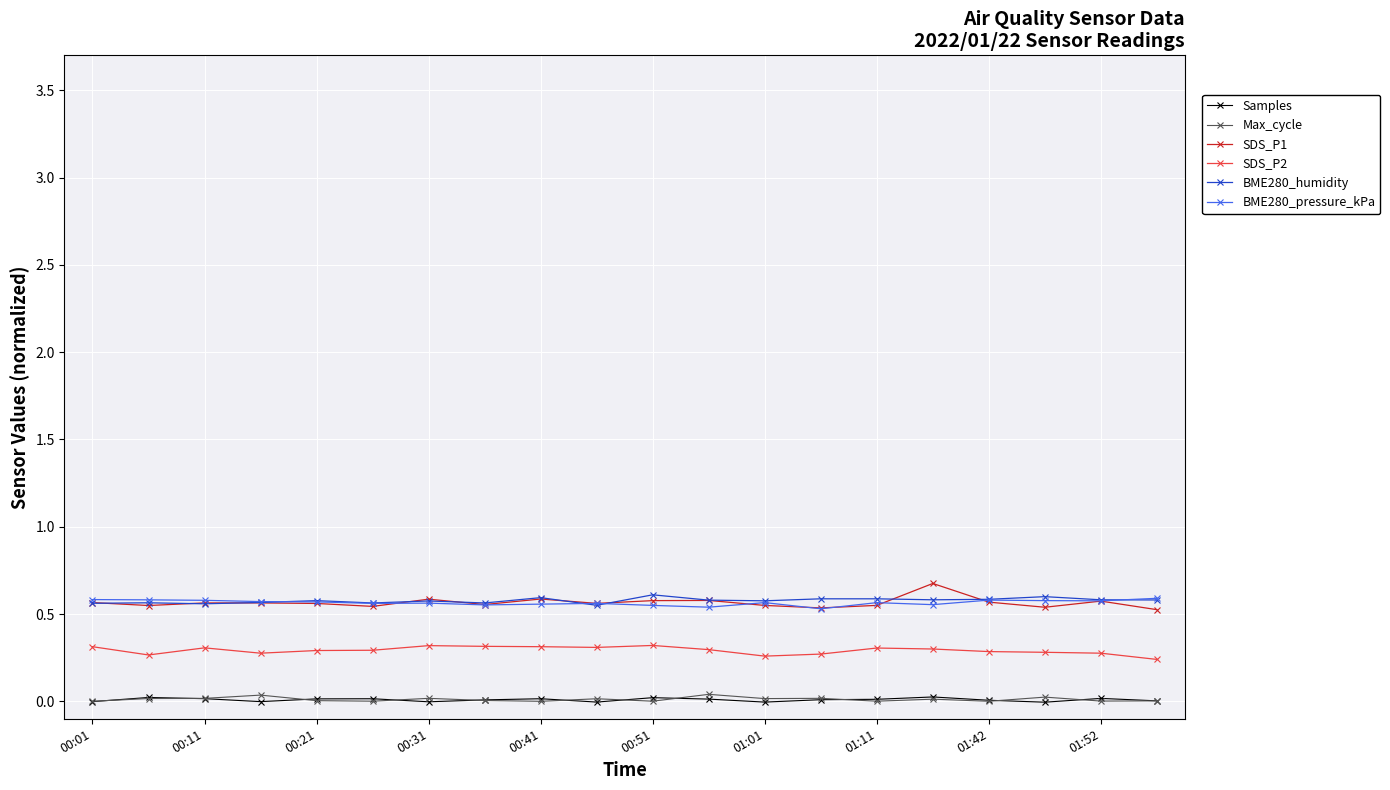

What is the greatest value displayed?

0.7